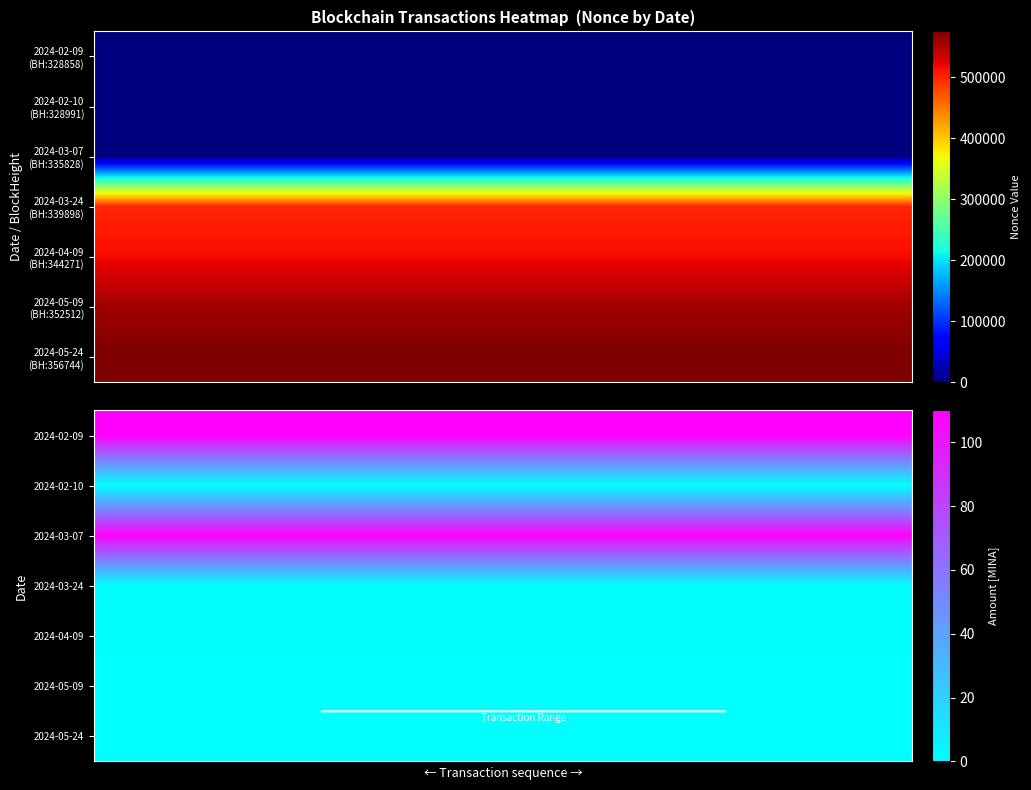

How many series are shown in this chart?

7